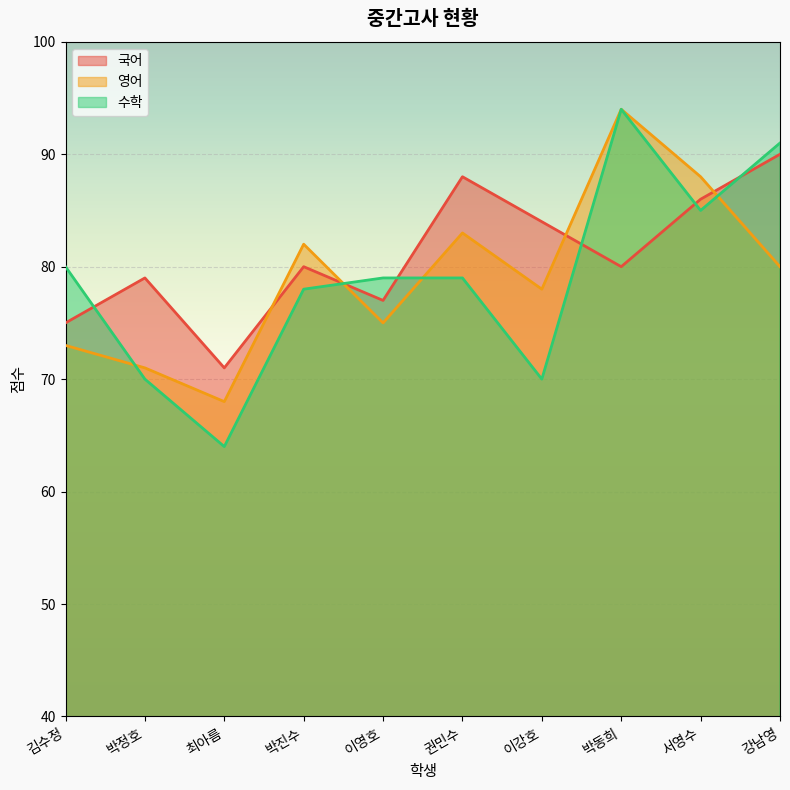

Reading left to right, extract all data points from this chart.

국어: 김수정=75	박정호=79	최아름=71	박진수=80	이영호=77	권민수=88	이강호=84	박동희=80	서영수=86	강남영=90
영어: 김수정=73	박정호=71	최아름=68	박진수=82	이영호=75	권민수=83	이강호=78	박동희=94	서영수=88	강남영=80
수학: 김수정=80	박정호=70	최아름=64	박진수=78	이영호=79	권민수=79	이강호=70	박동희=94	서영수=85	강남영=91